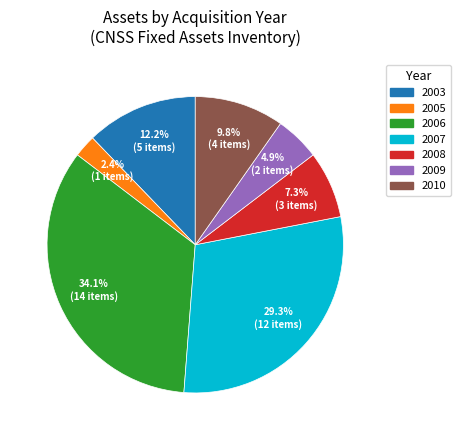

True or false: 2006 accounts for 42% of the total.

False